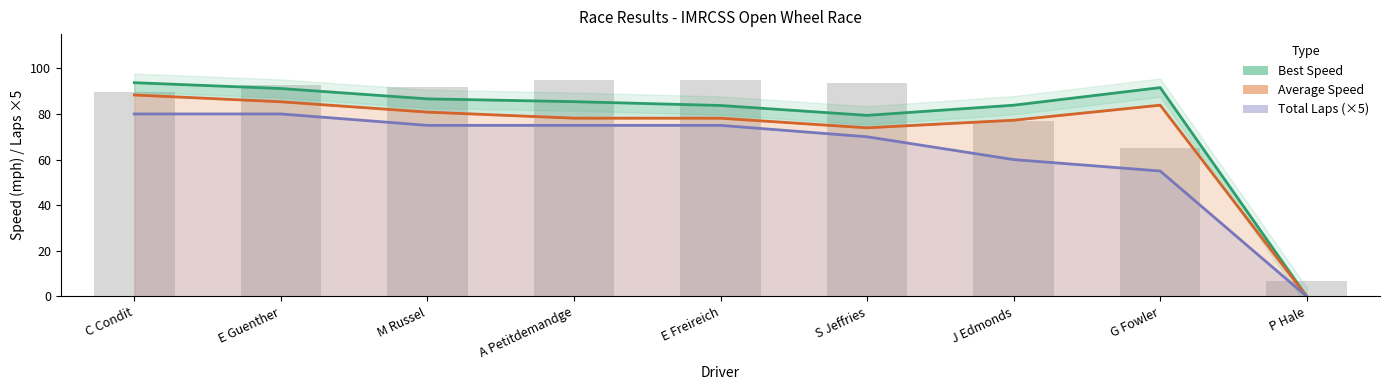

How many values in the Average Speed series exceed 78?

6